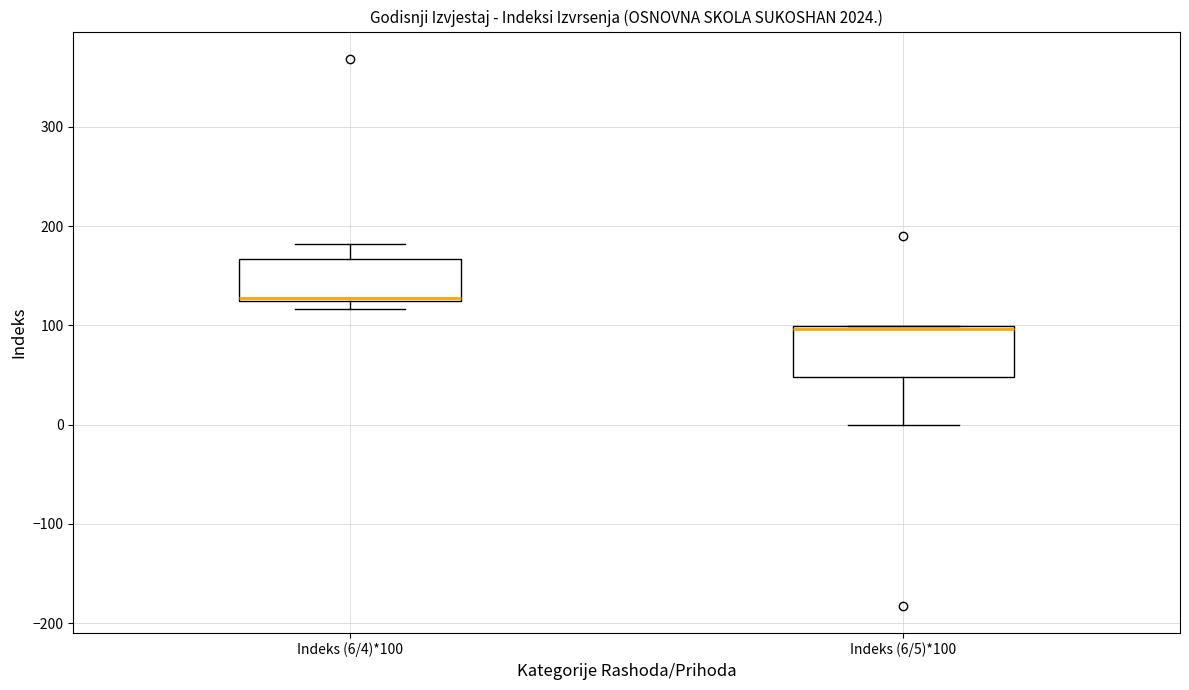

Reading left to right, transcribe this box plot: for each box, give where its median line is, the range the box spans, and where its two whiskers end, as read against the y-axis. The values are not printed on the chart, so give them approximately, as read against the axis.

Indeks (6/4)*100: median 130, box 120 to 170, whiskers 120 (just below the box's lower edge) to 180
Indeks (6/5)*100: median 100 (just below the box's upper edge), box 50 to 100, whiskers 0 to 100